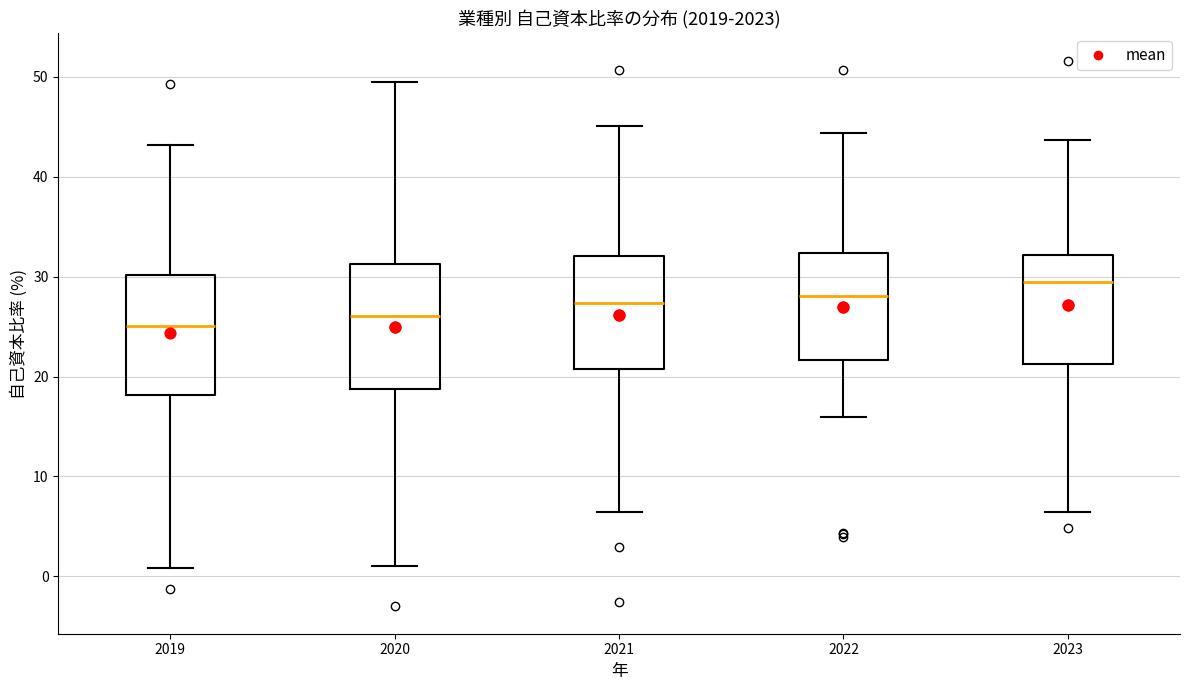

Which box's median line is the highest?

2023